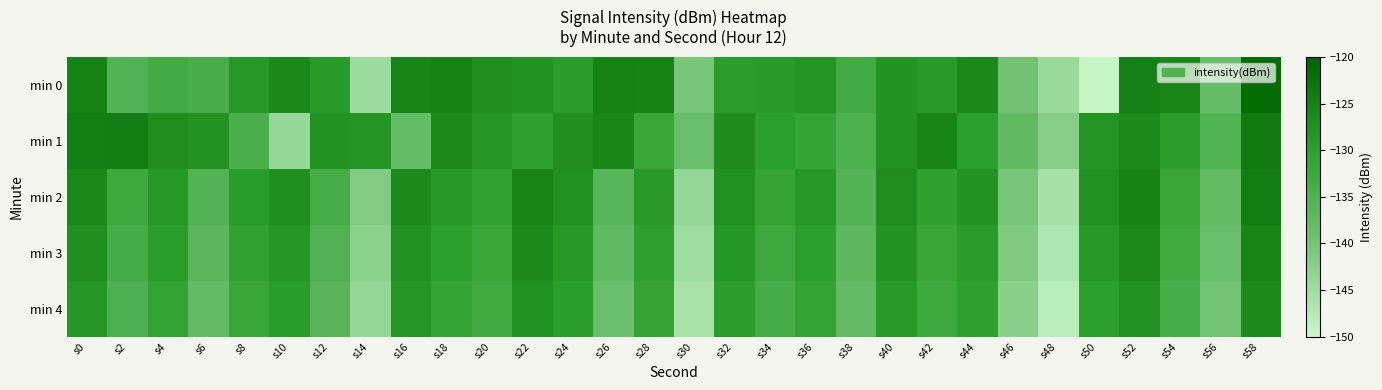

What is the greatest value displayed?

-121.3